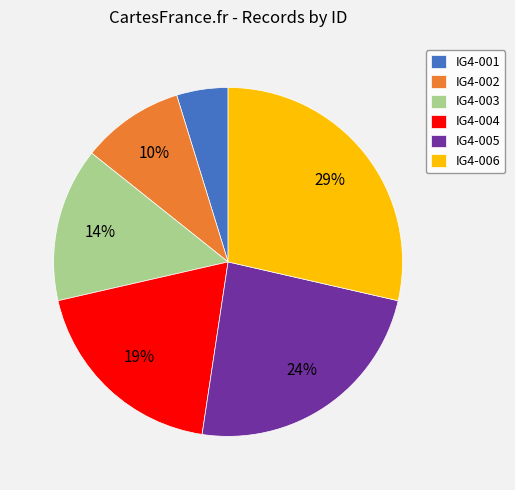

To the nearest percent, what percentage of the pie is IG4-004?

19%